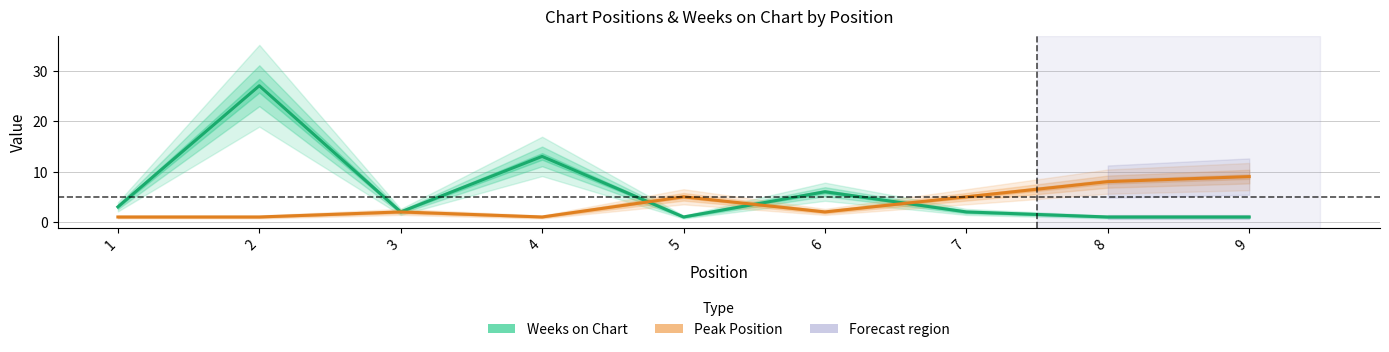

Which category has the highest value in the Weeks on Chart series?

2